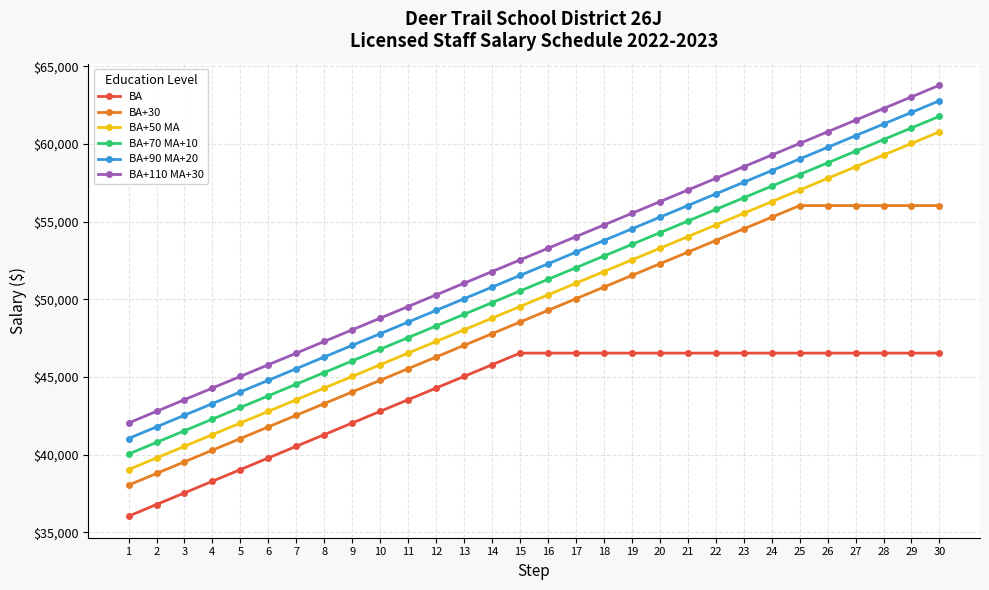

At which label does BA+110 MA+30 reach its minimum?

1